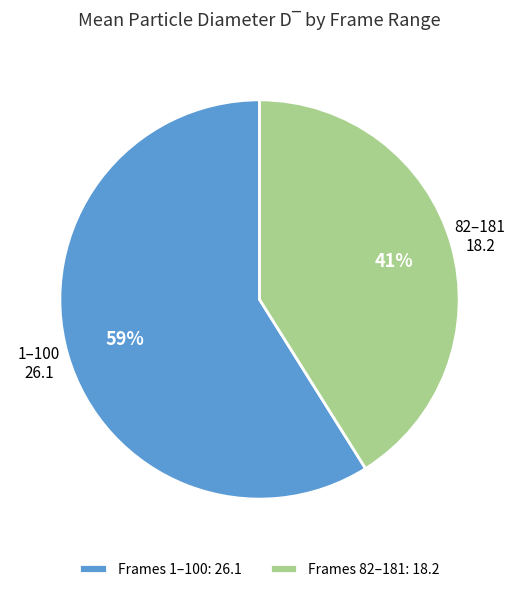

Is it true that 82–181 is 55% of the pie?

False